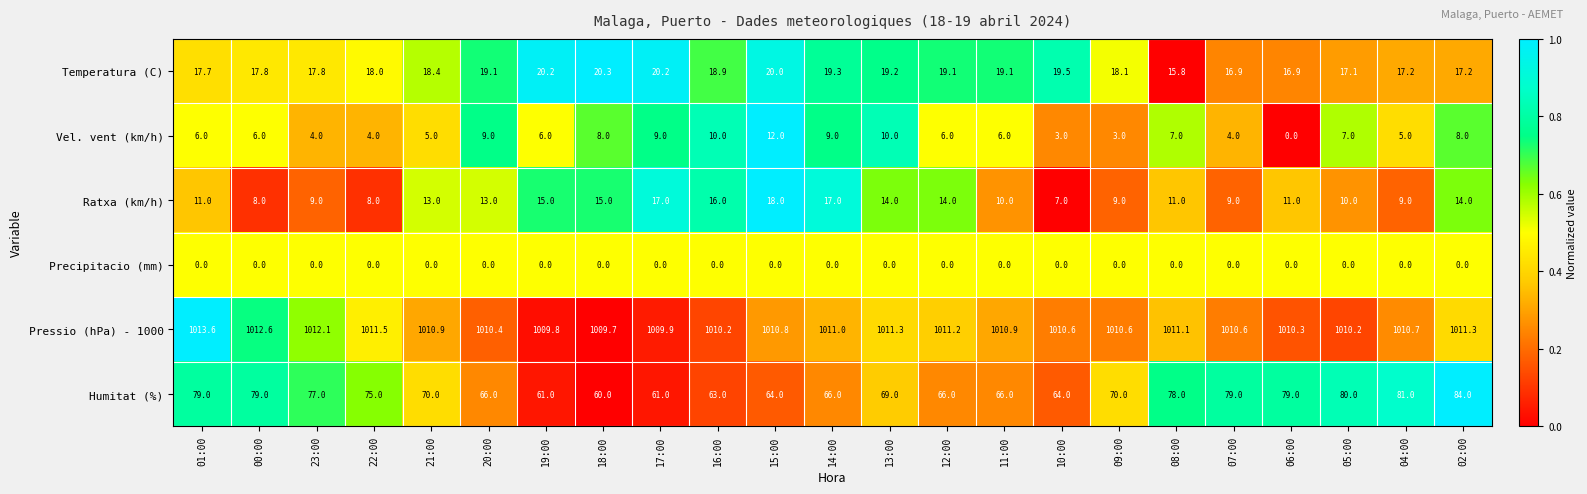

Which series changed the most between 23:00 and 22:00?

Humitat (%)